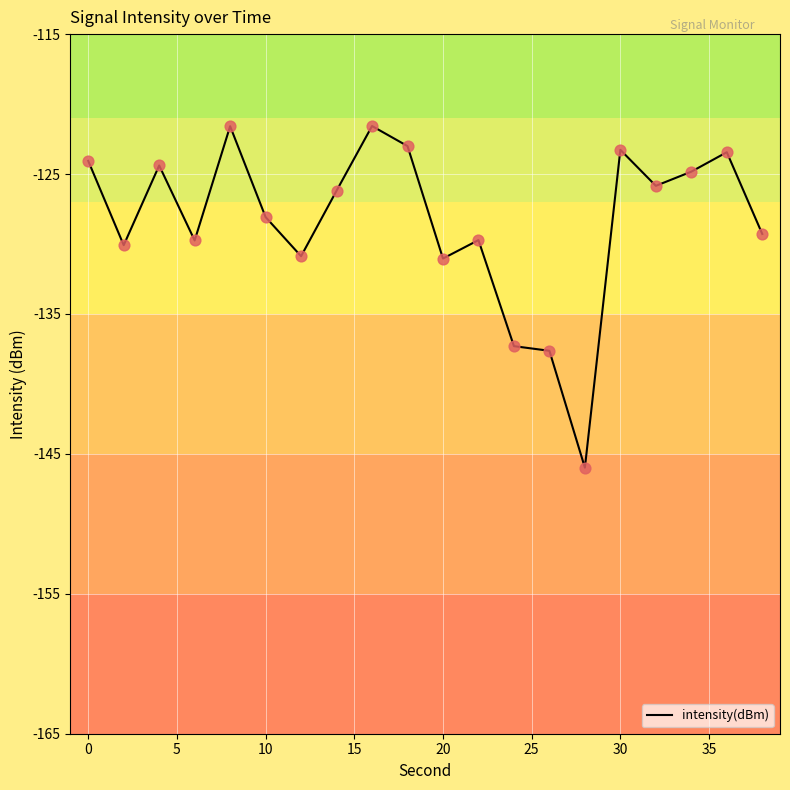

What is the minimum value shown in the chart?

-146.0